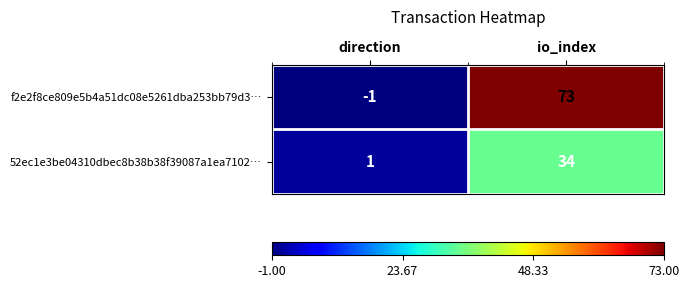

List the series in order of their peak value, lowest first.

52ec1e3be04310dbec8b38b38f39087a1ea7102…, f2e2f8ce809e5b4a51dc08e5261dba253bb79d3…